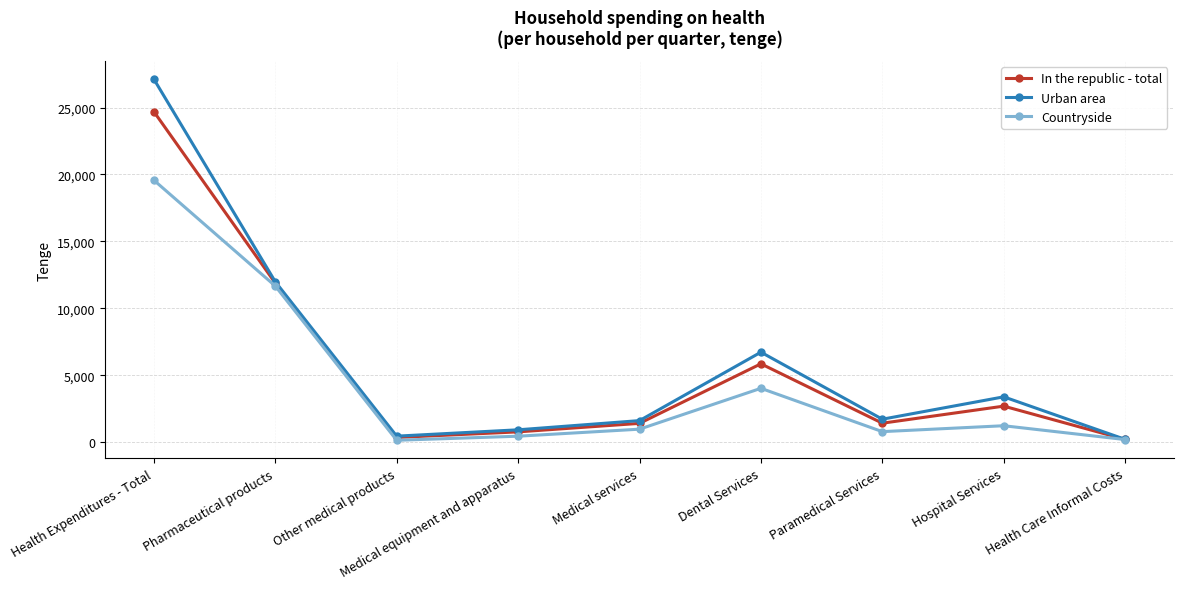

What is the label of the 1st point from the right?

Health Care Informal Costs